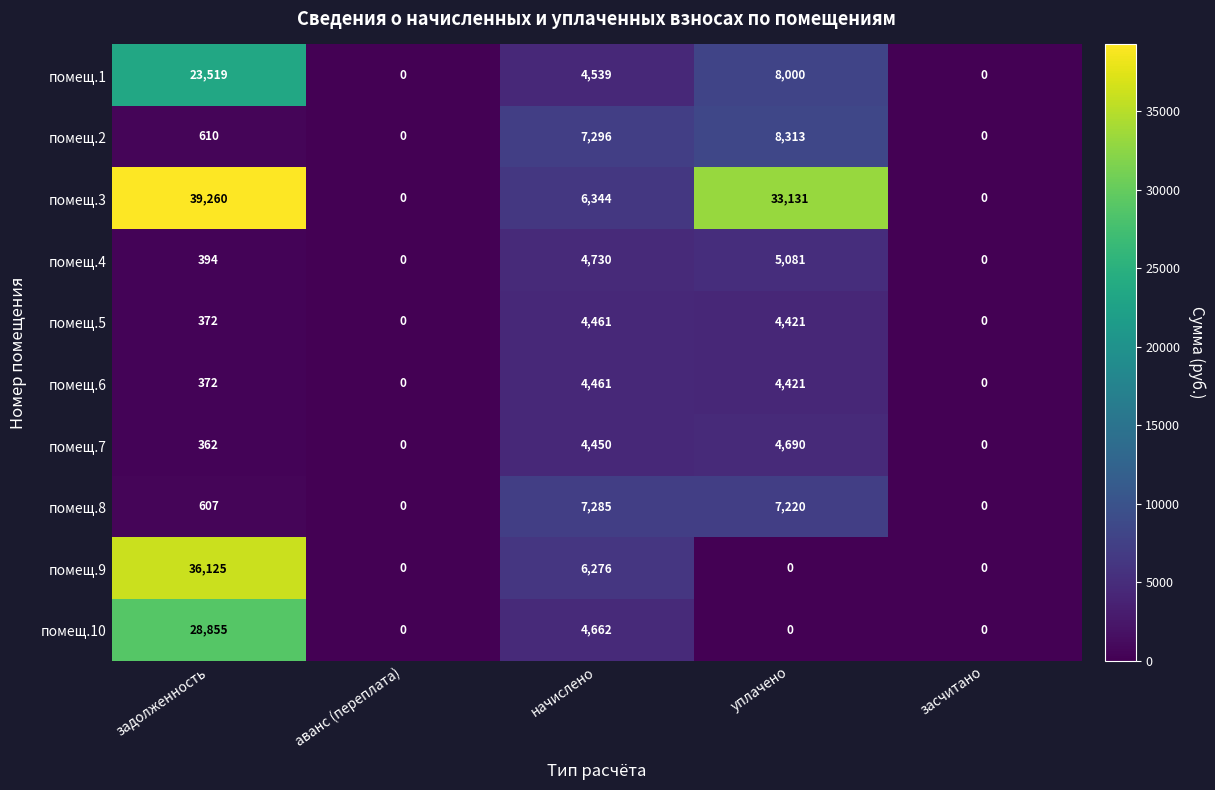

What is the difference between the highest and lowest values at уплачено?

33131